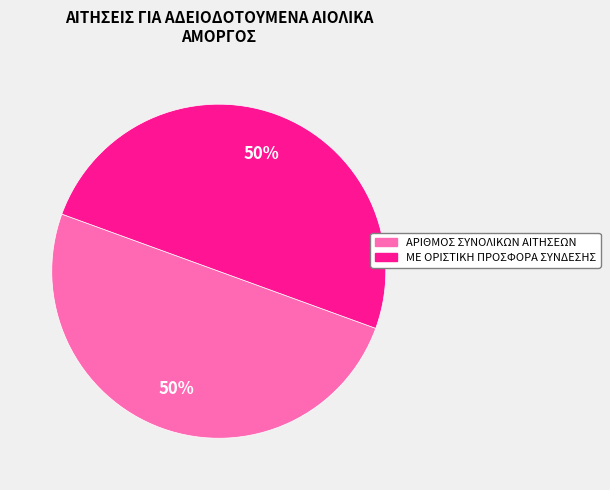

To the nearest percent, what is the difference between the largest and smallest slice percentages?

0%